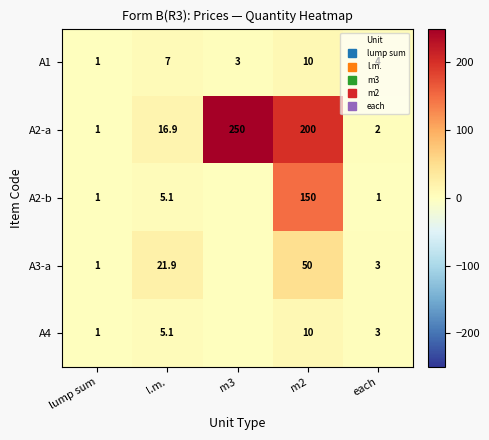

Between lump sum and m3, which series saw the biggest shift?

A2-a